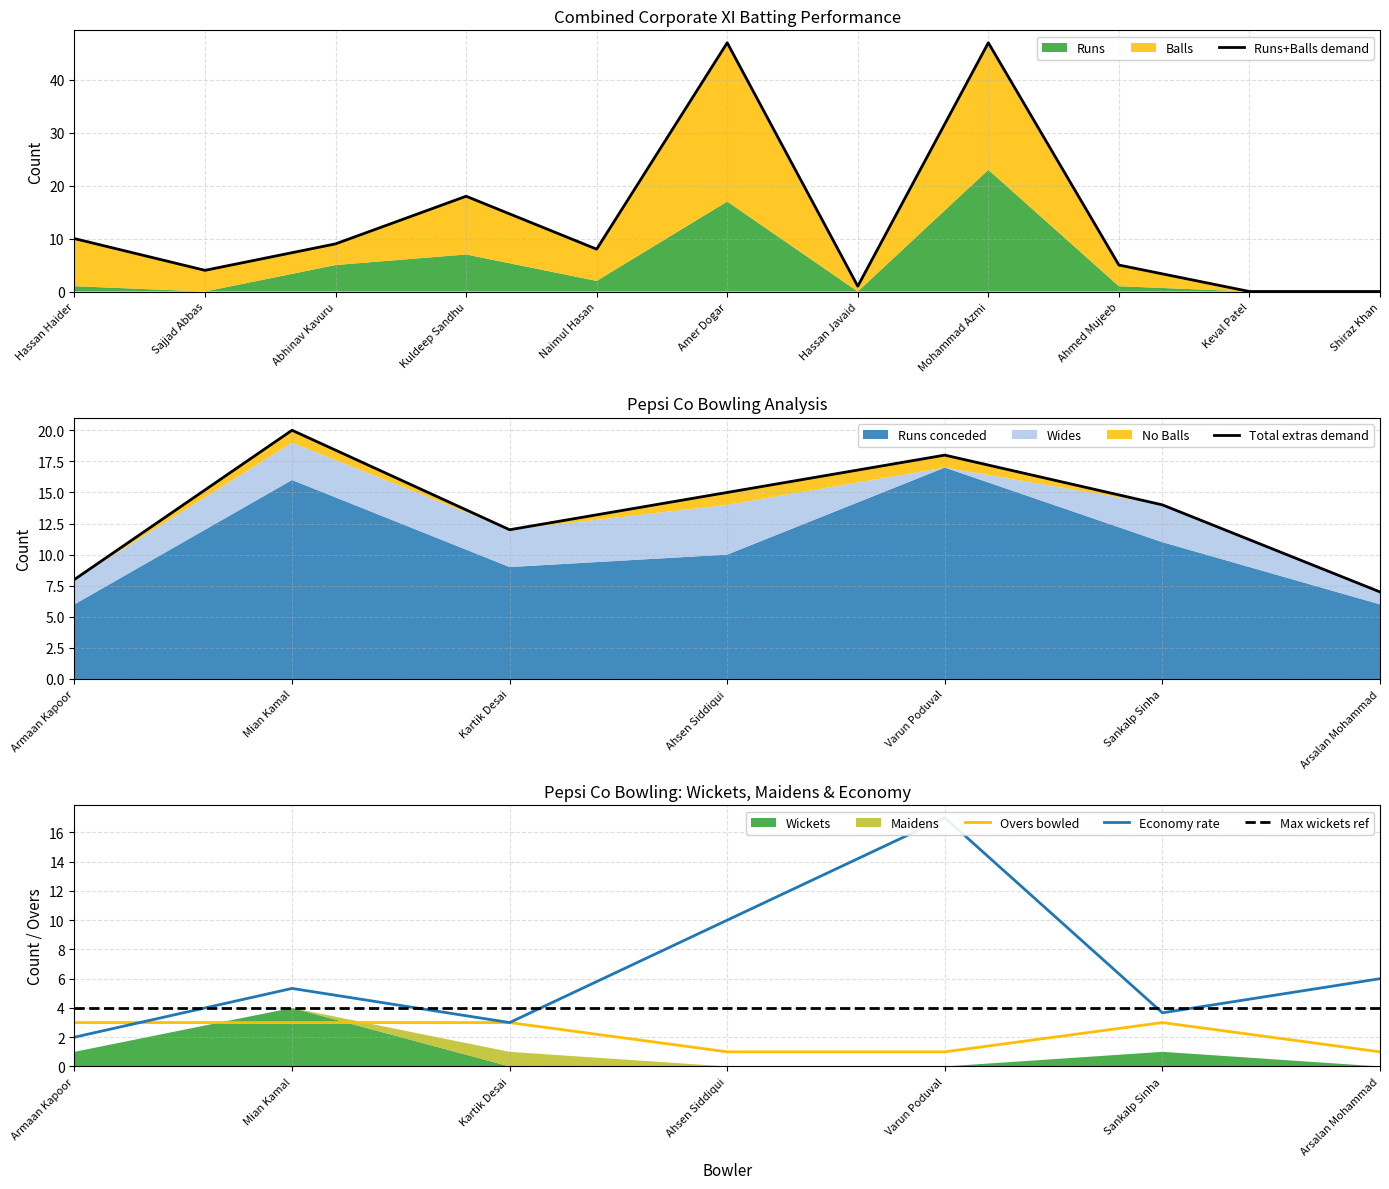

Read the Overs bowled value at Sankalp Sinha.

3